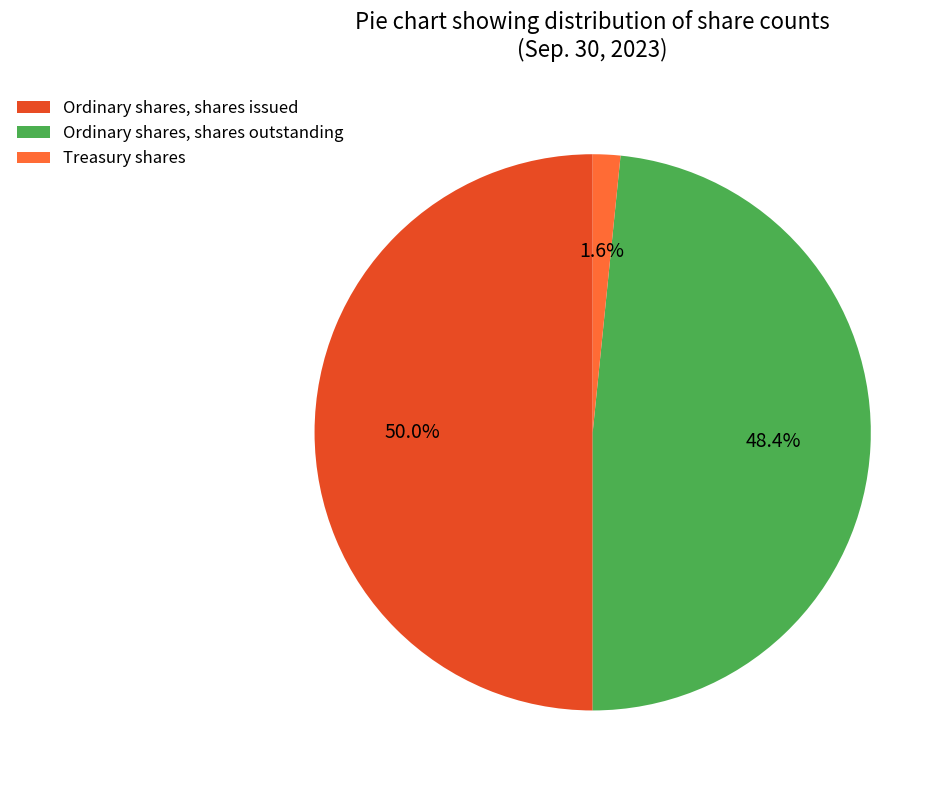

What is the ratio of the value at Ordinary shares, shares outstanding to the value at Treasury shares?

30.3